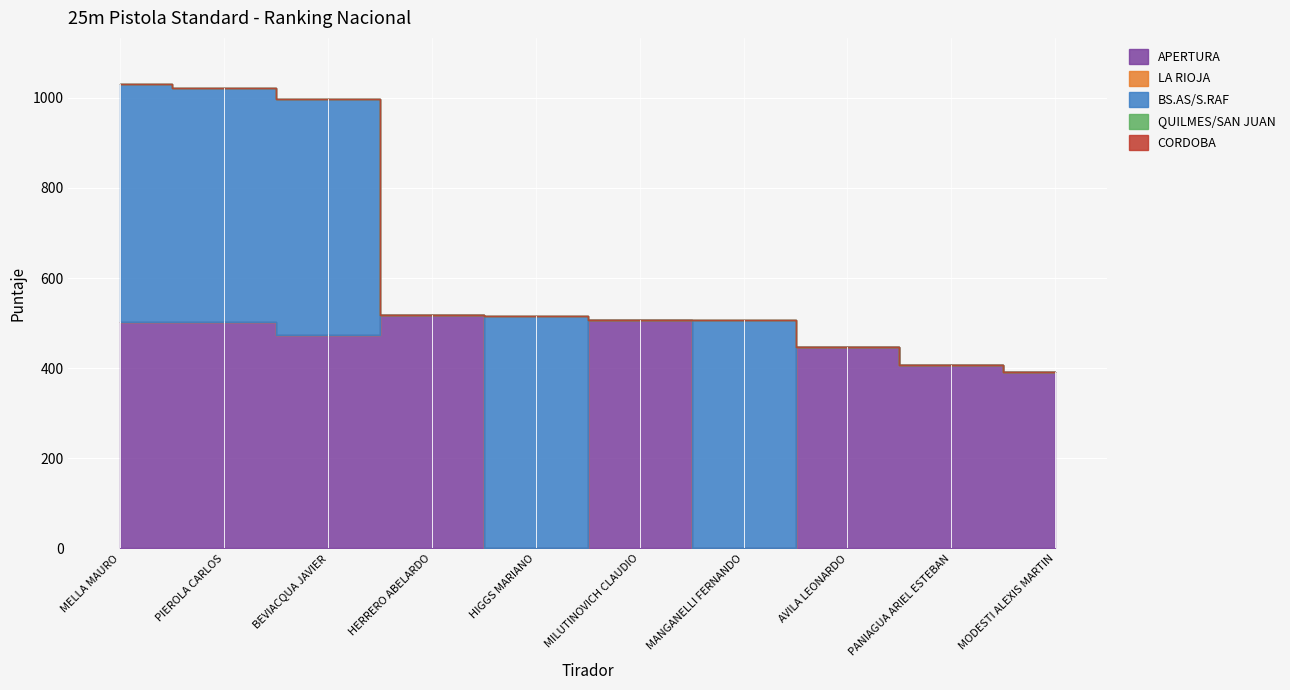

Where does the APERTURA series first go above 474?

MELLA MAURO